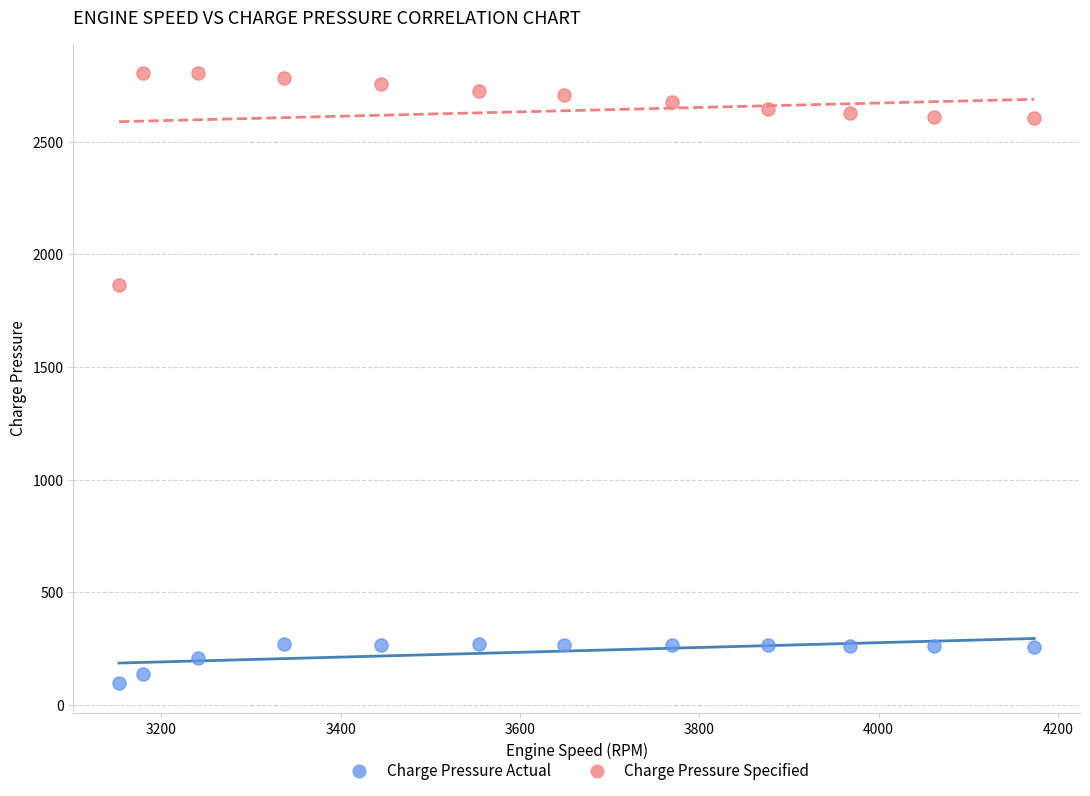

Across all series, what Y value is closest to 1450?

1863.0